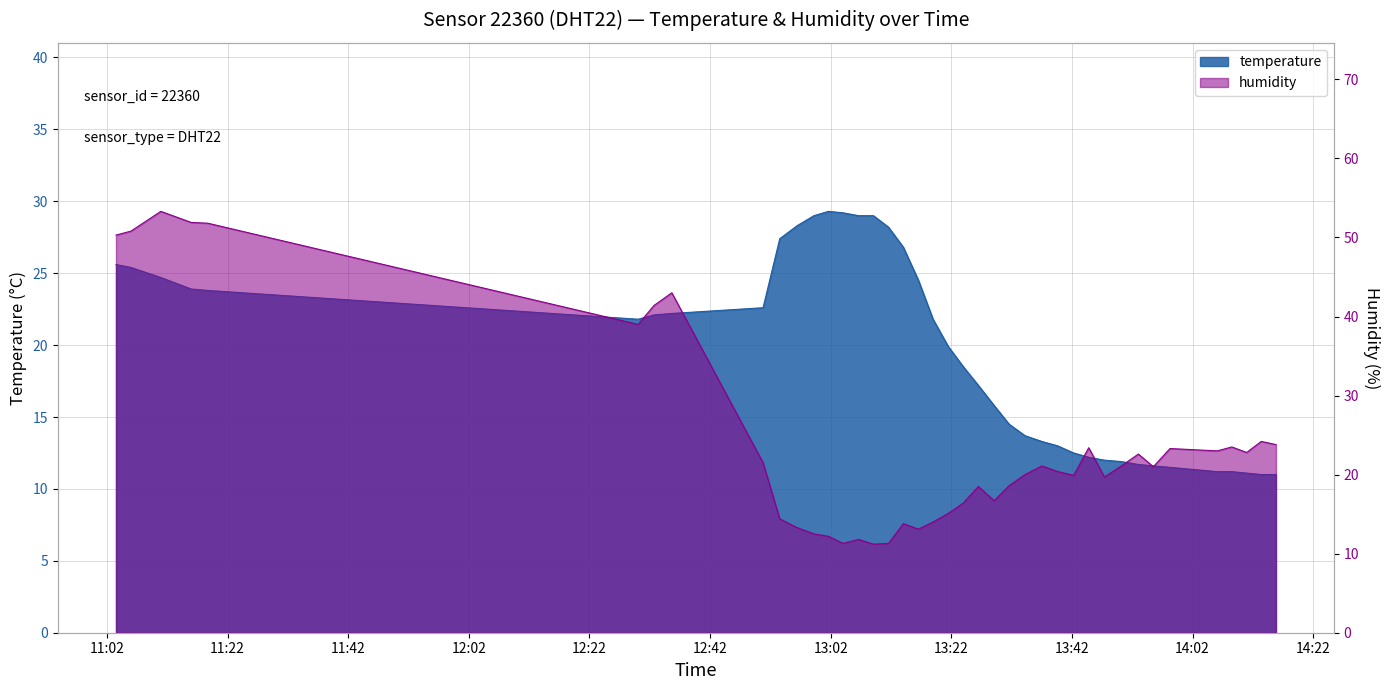

Read the temperature value at 2023-04-03T13:34:13.

13.7